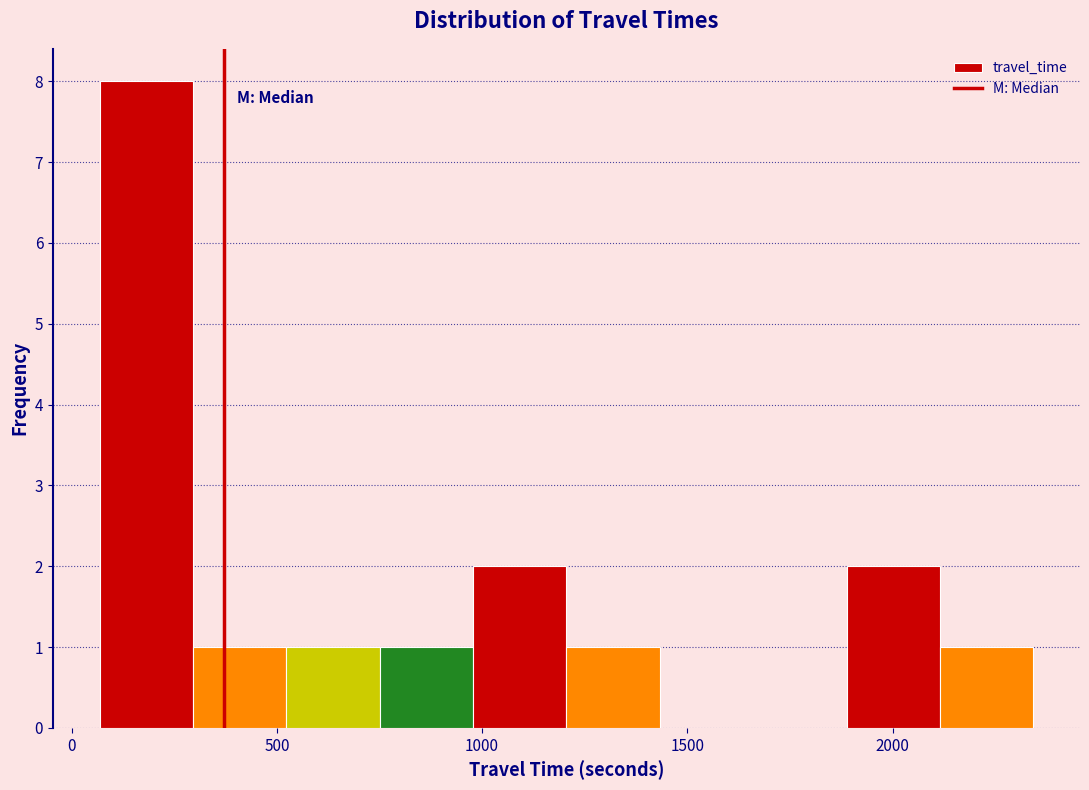

Reading left to right, transcribe this chart: for each bar, give the range it covers on the x-axis and its height. Neither the bar edges nor the heights are printed on the chart, so give them approximately, as read against the axes.

50 to 300: 8
300 to 500: 1
500 to 750: 1
750 to 1000: 1
1000 to 1200: 2
1200 to 1450: 1
1450 to 1650: 0
1650 to 1900: 0
1900 to 2100: 2
2100 to 2350: 1